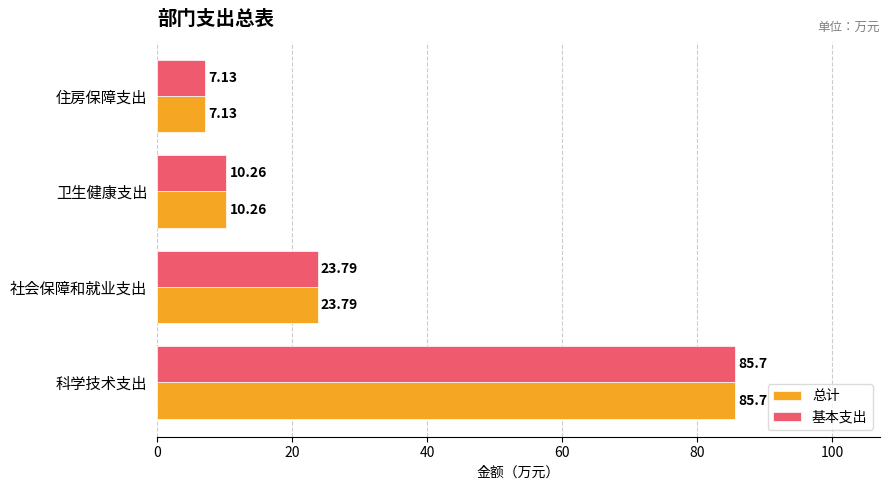

Which category has the highest value across all series?

科学技术支出